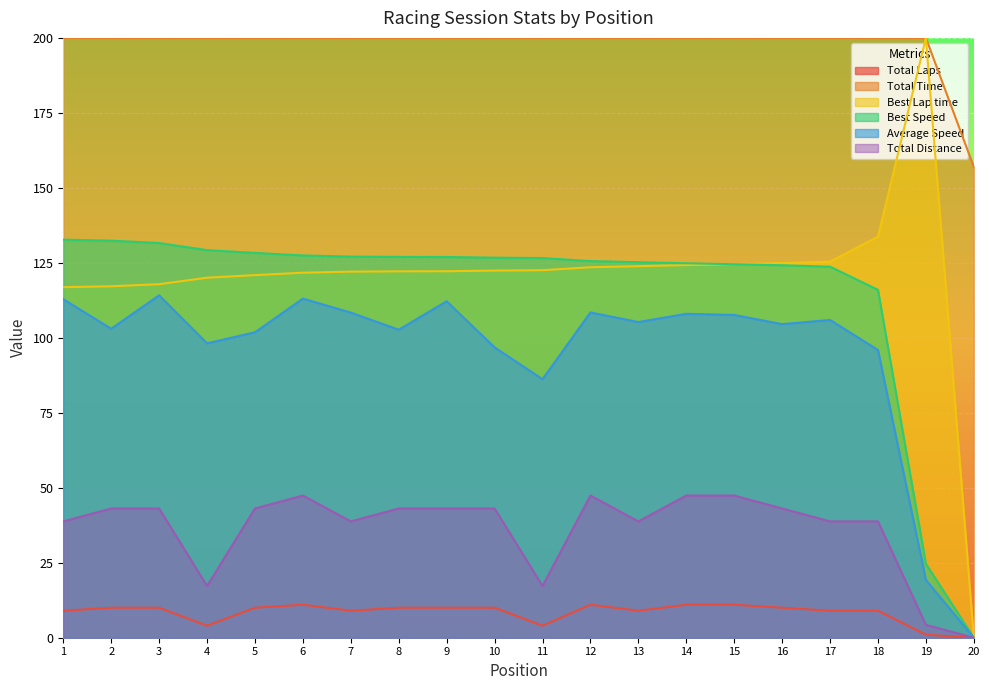

How many lines are shown in the chart?

6